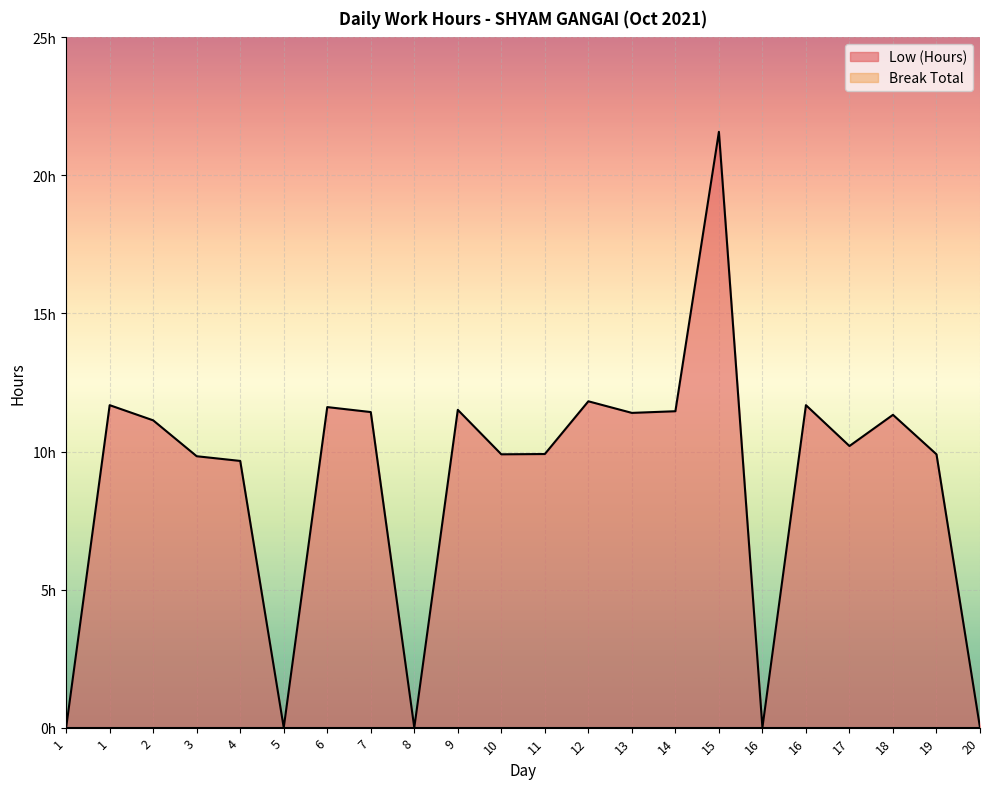

What is the maximum value shown in the chart?

21.6